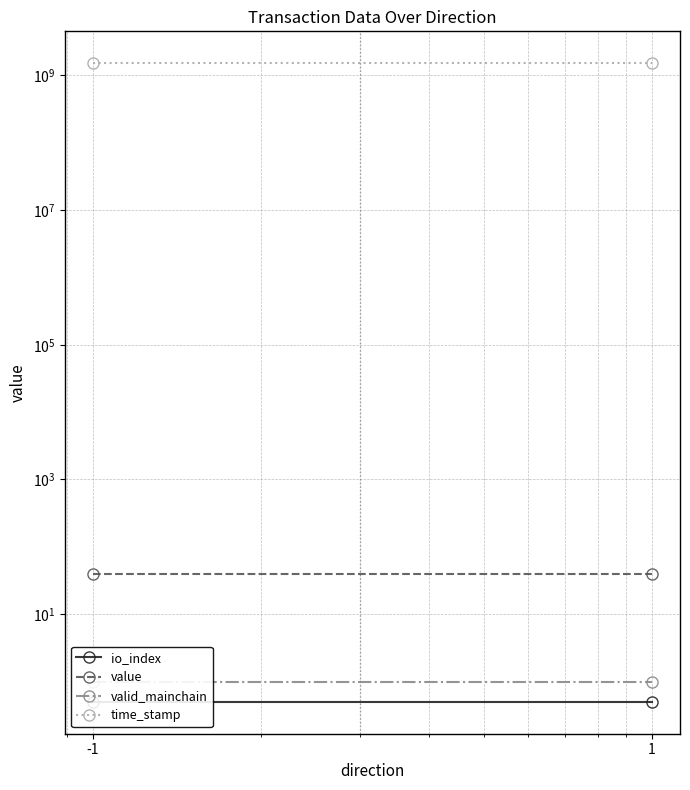

Is the value of time_stamp at 1 greater than the value of io_index at 1?

Yes